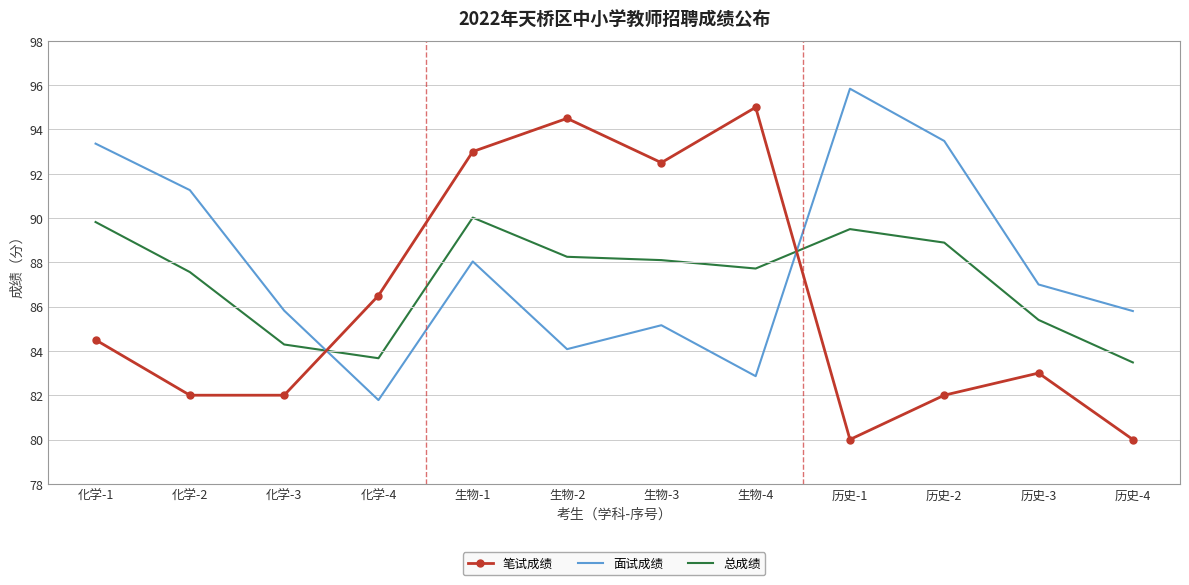

What are all the series names shown in the legend?

笔试成绩, 面试成绩, 总成绩